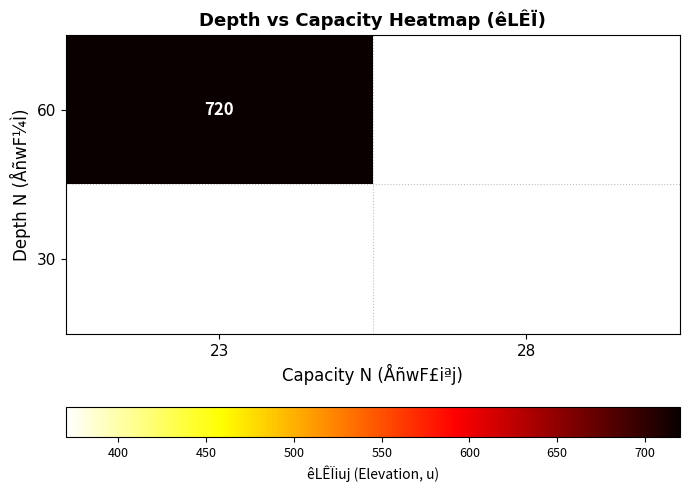

The 30 series shows 370 at 28. True or false?

True